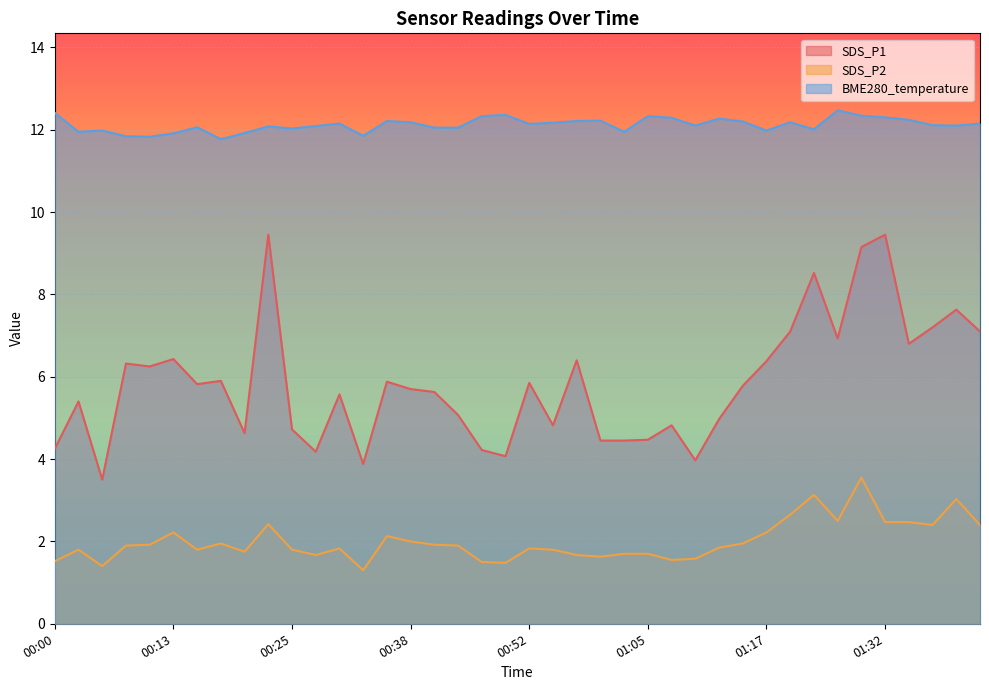

True or false: SDS_P1 and BME280_temperature cross at least once.

False